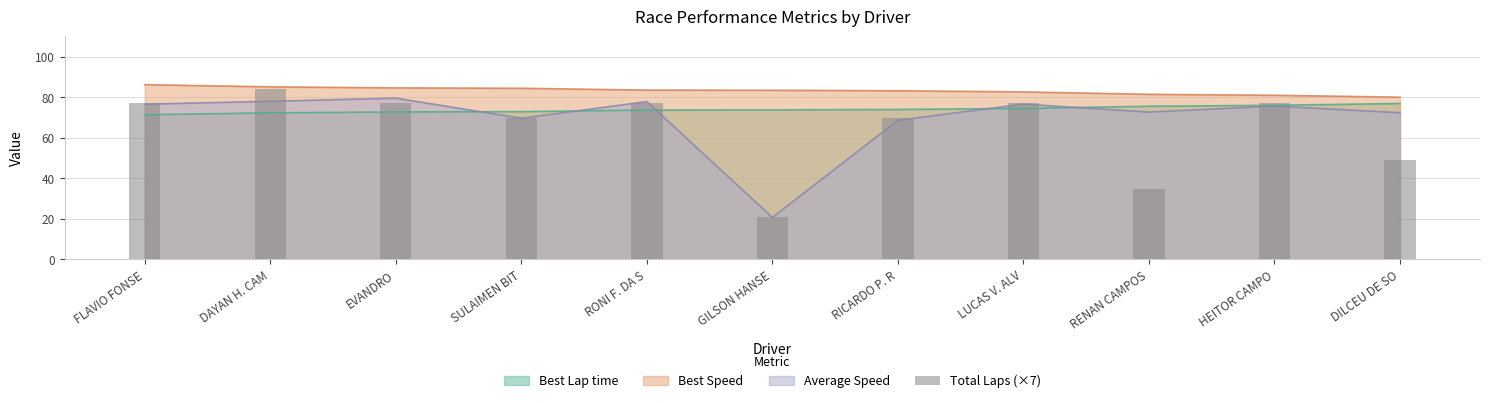

How many data points does each series have?

11